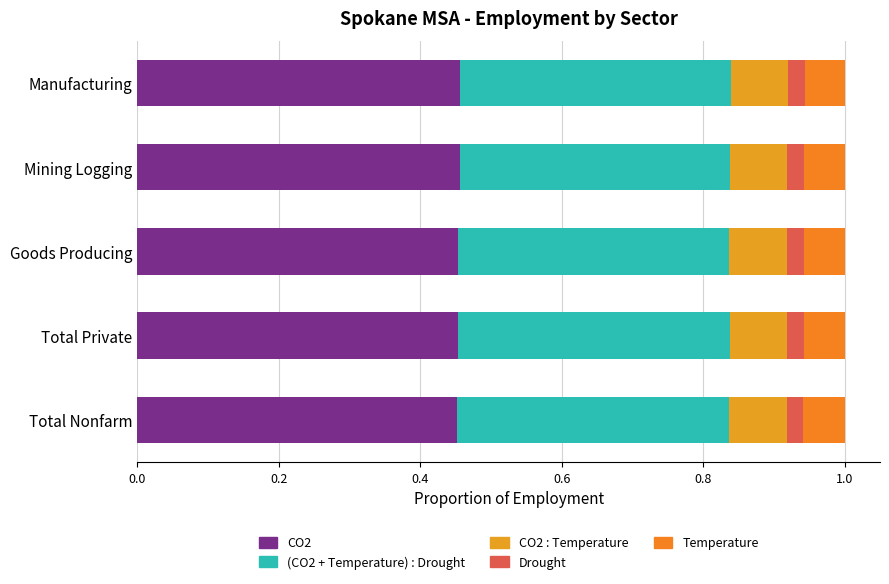

How many categories are shown in the chart?

5